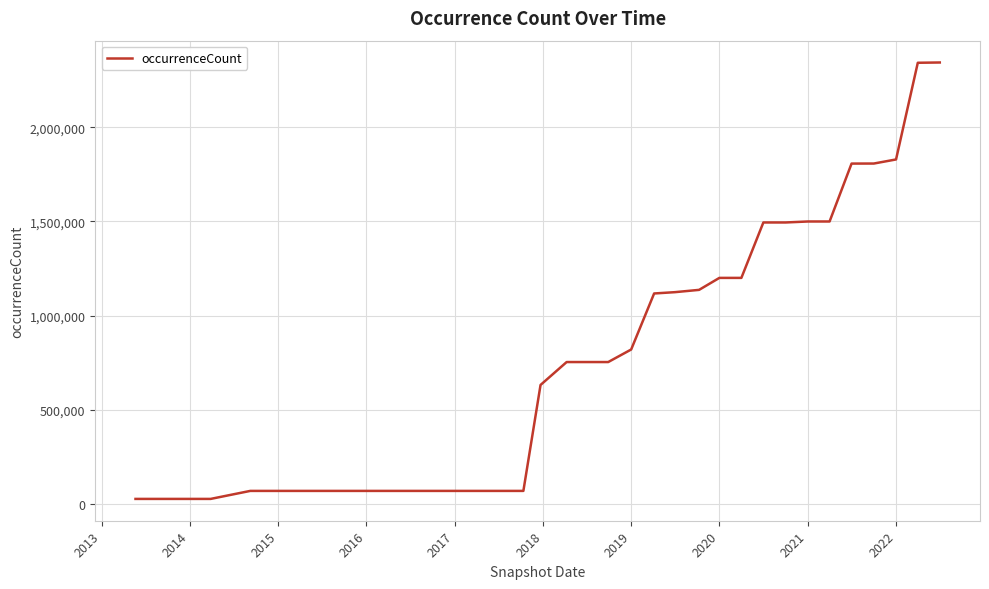

What is the maximum value shown in the chart?

2343307